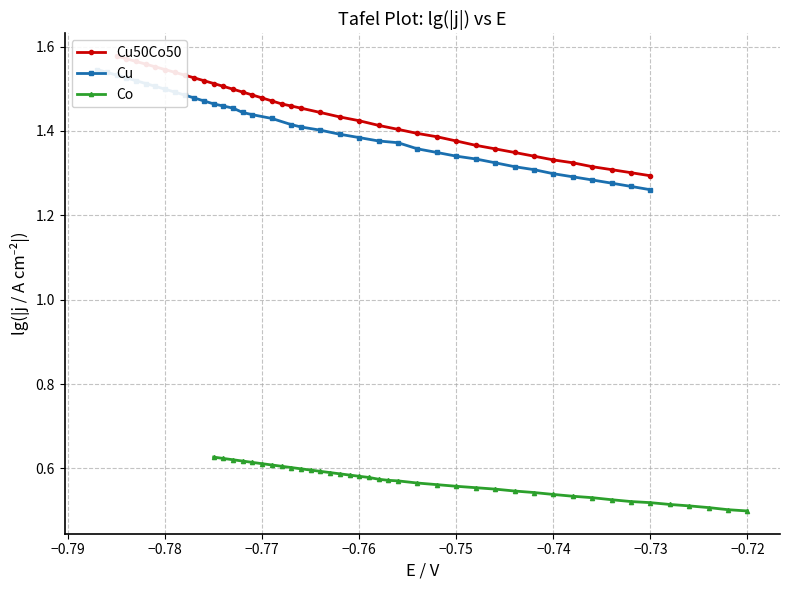

True or false: Cu50Co50 and Co cross at least once.

False